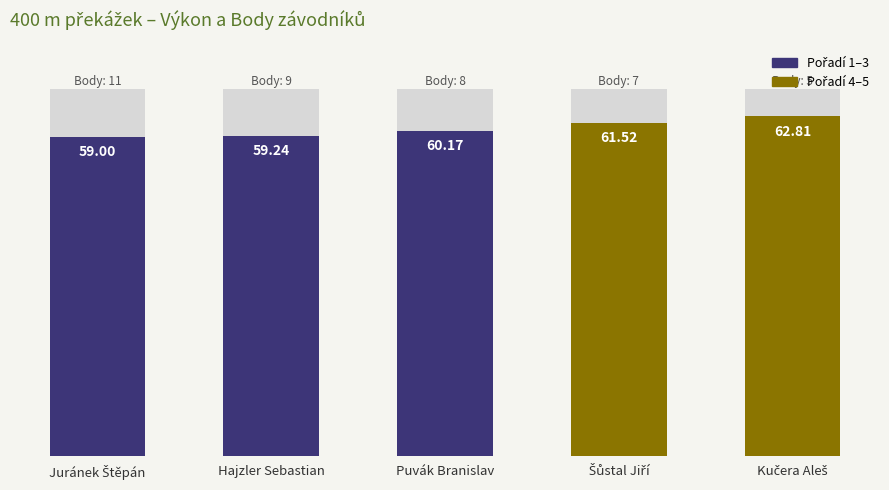

List the labels in order of value, smallest first.

Juránek Štěpán, Hajzler Sebastian, Puvák Branislav, Šůstal Jiří, Kučera Aleš